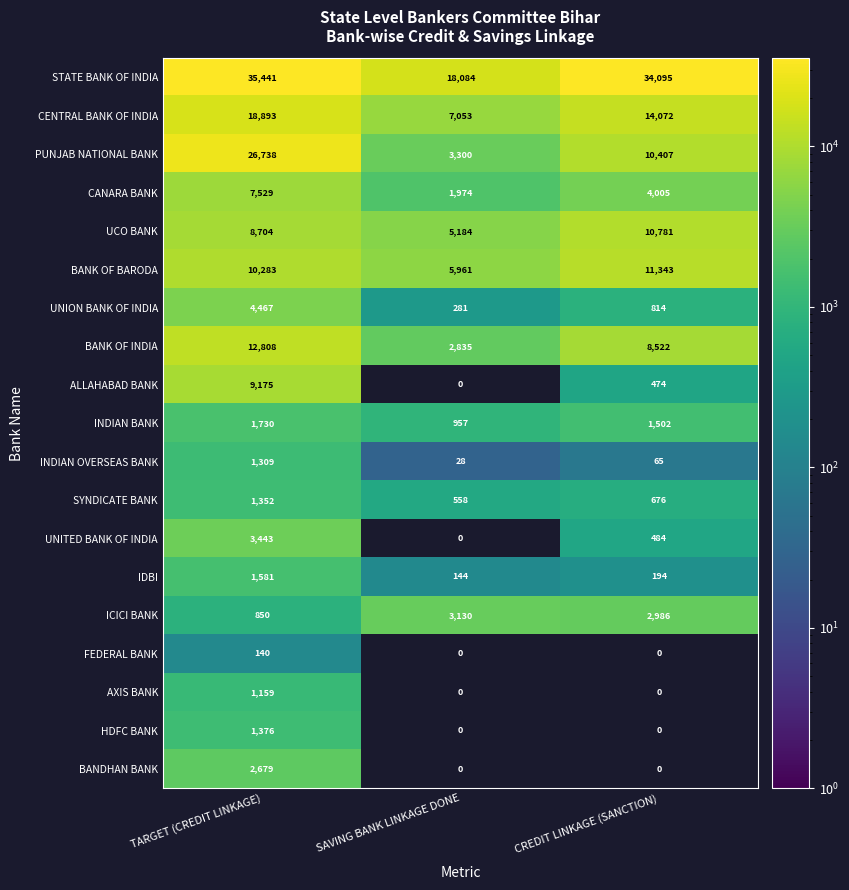

What is the spread (max minus min) of values at TARGET (CREDIT LINKAGE)?

35301